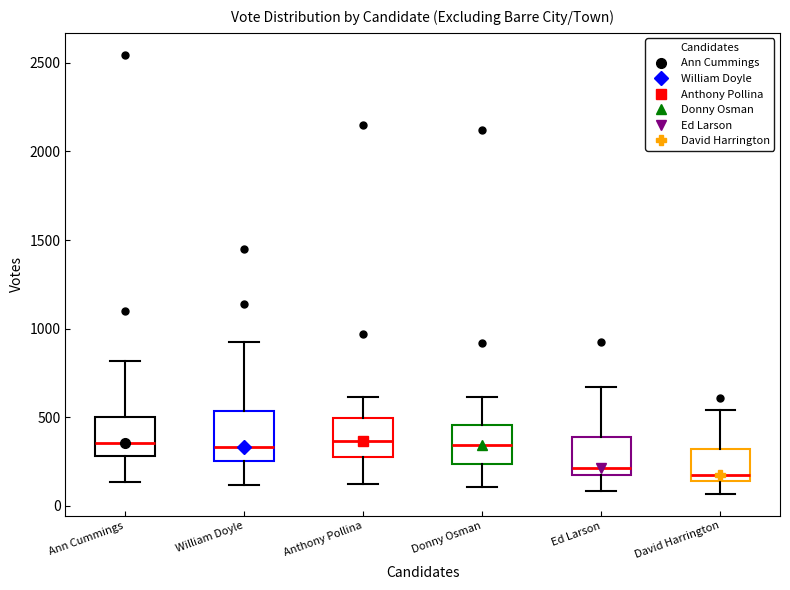

Where is the lower edge of the box for William Doyle on the y-axis? The values are not printed on the chart, so give them approximately, as read against the axis.

250